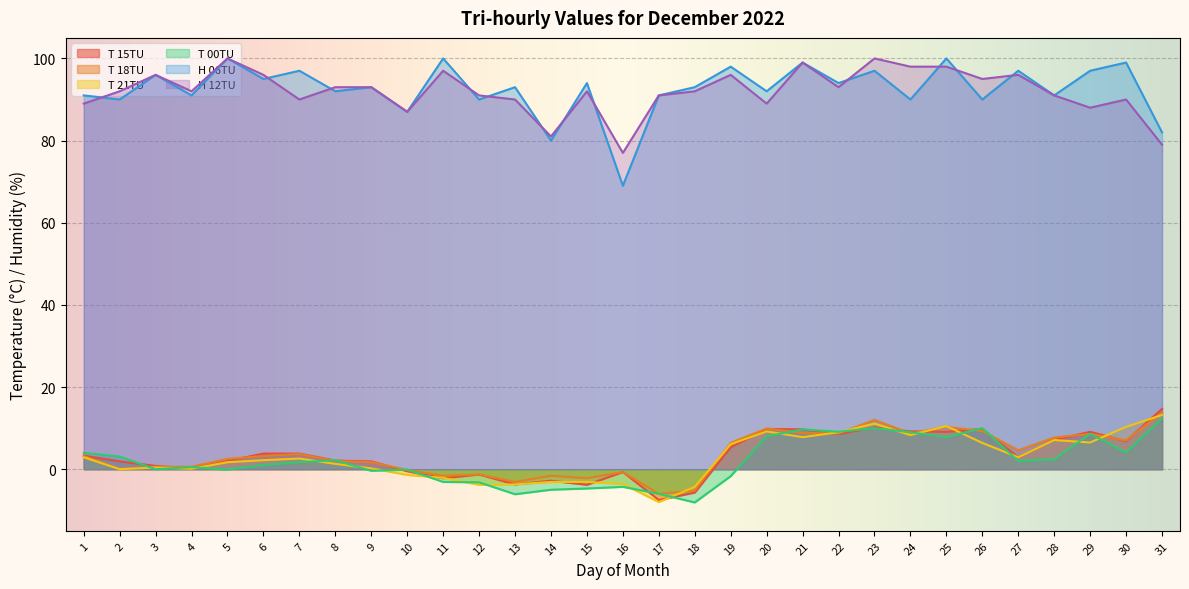

What is the spread (max minus min) of values at 21?

91.2